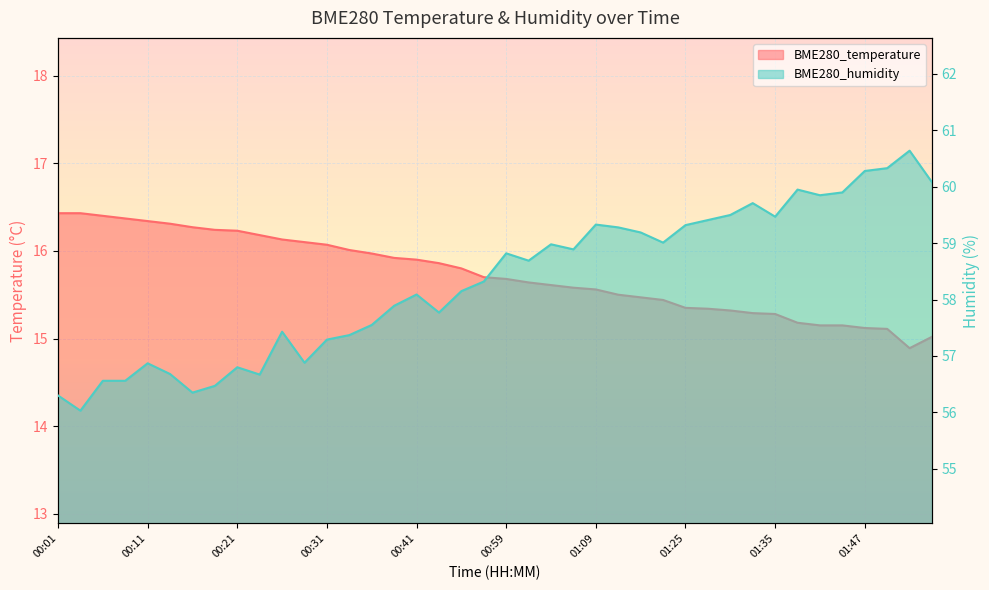

Which category has the lowest value across all series?

01:52